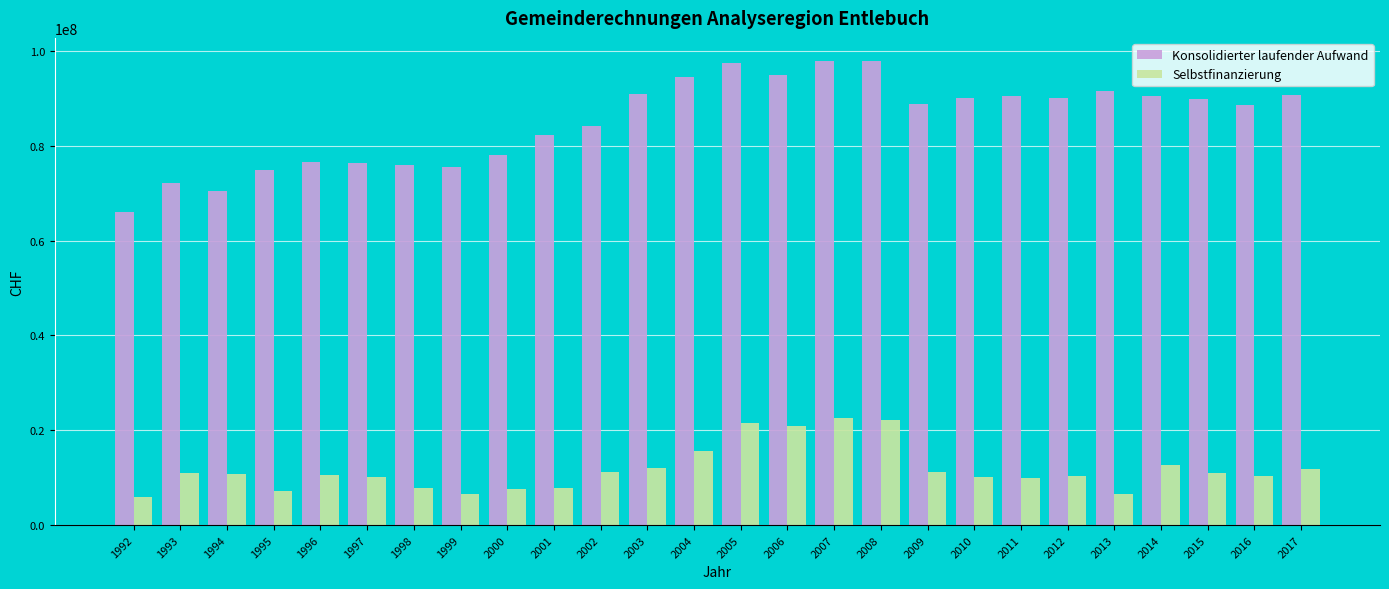

The value of Konsolidierter laufender Aufwand at 2000 is 122414365. True or false?

False